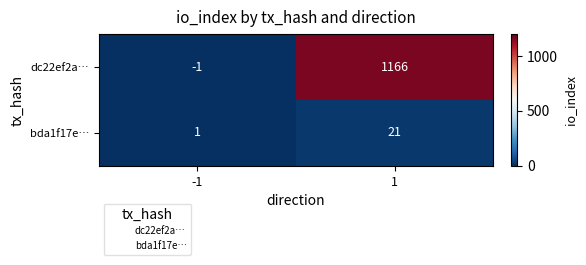

Count the number of categories in the chart.

2